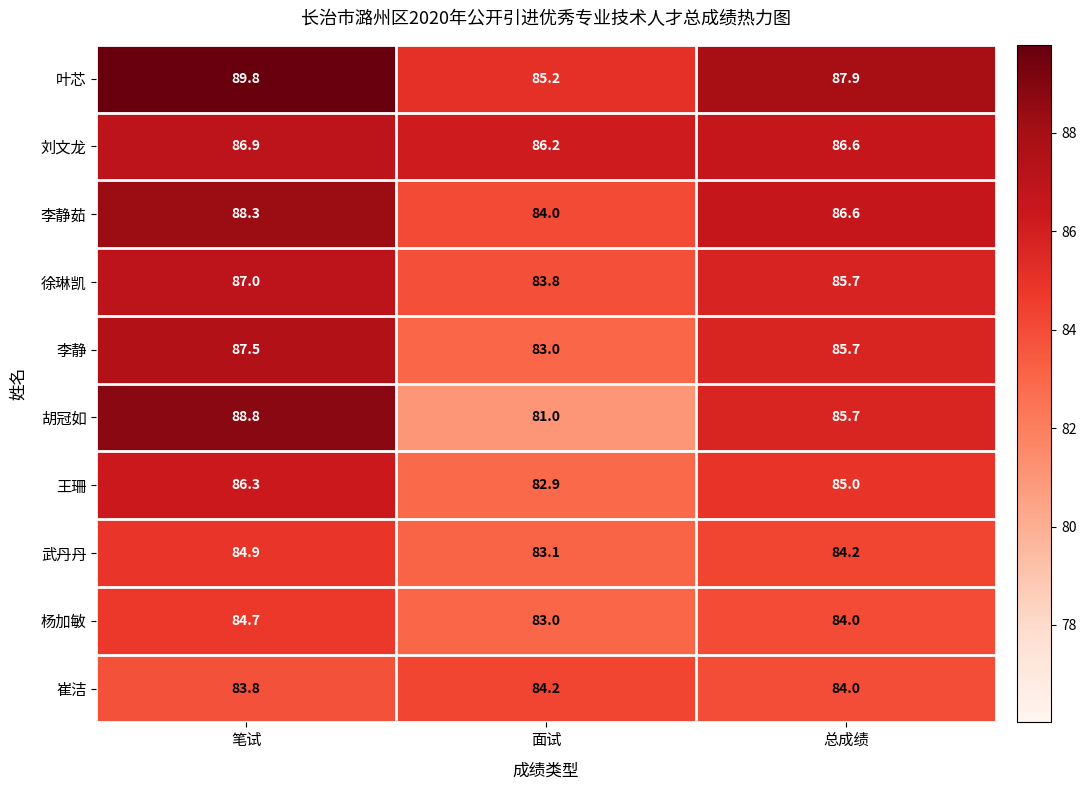

What is the average value of the 杨加敏 series?

83.9